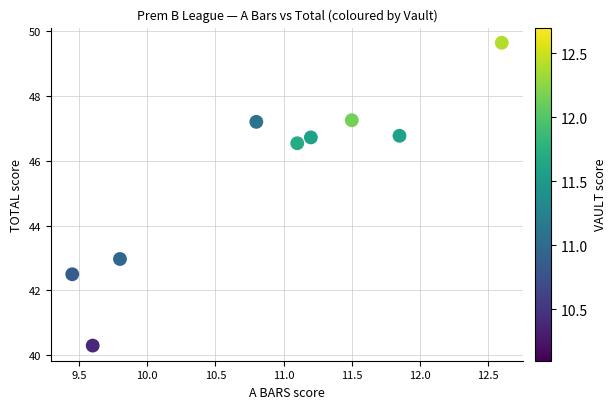

What is the average X value?

10.9